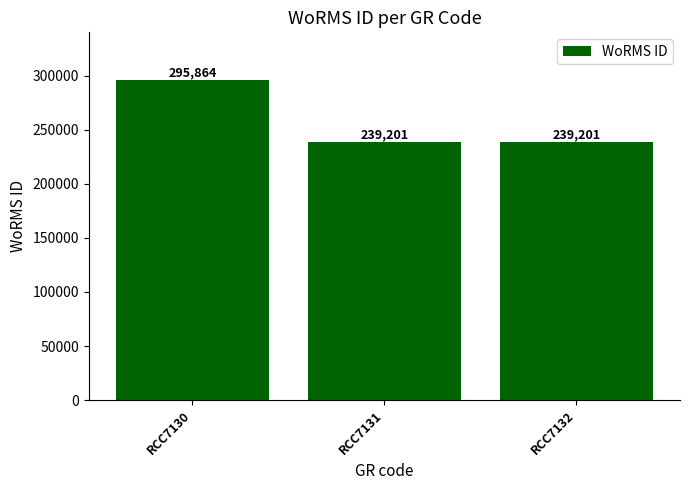

Reading left to right, what are all the values shown in this chart?

RCC7130=295864	RCC7131=239201	RCC7132=239201